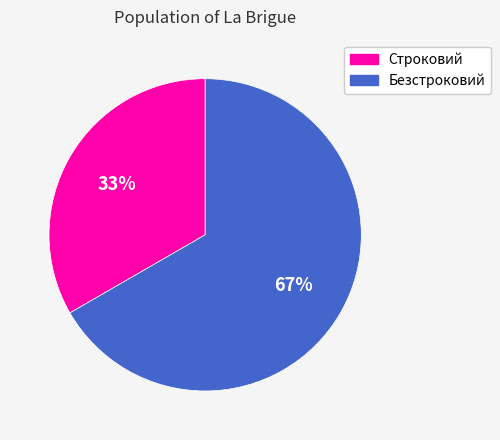

What is the majority slice?

Безстроковий